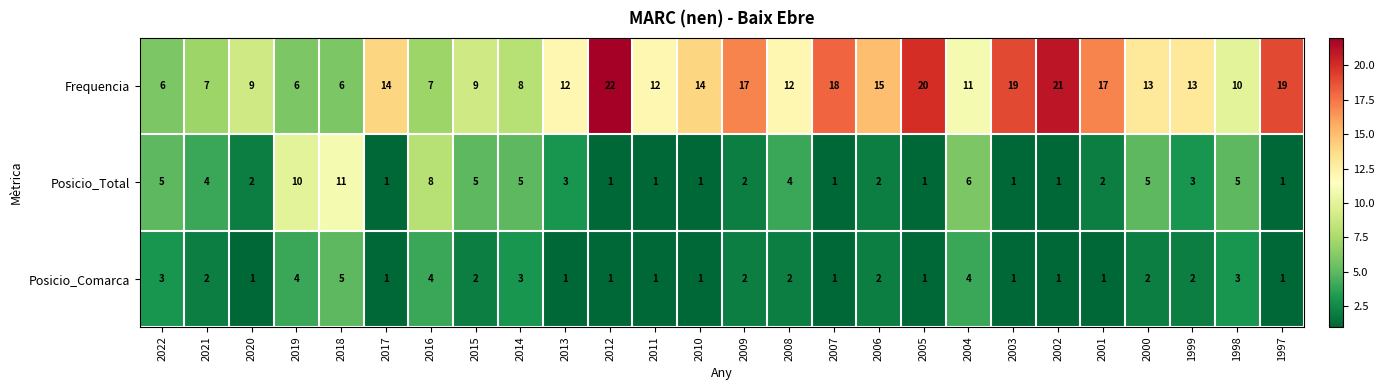

Which series has the widest spread of values?

Frequencia